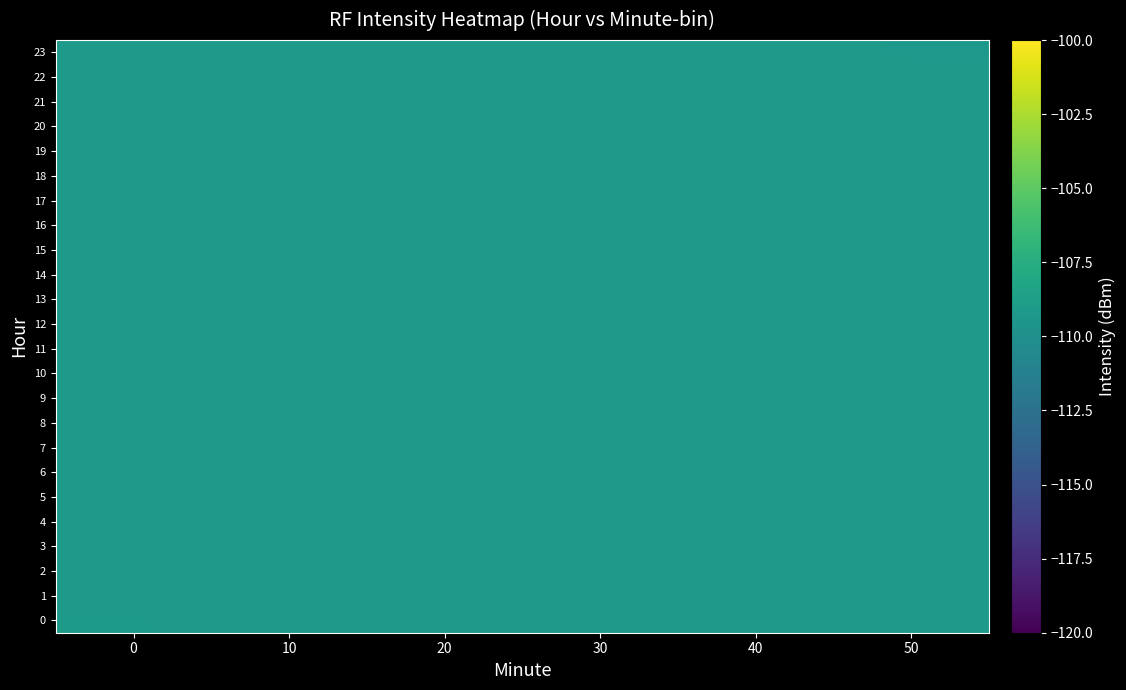

List the series in order of their peak value, highest first.

0, 1, 2, 3, 4, 5, 6, 7, 8, 9, 10, 11, 12, 13, 14, 15, 16, 17, 18, 19, 20, 21, 22, 23